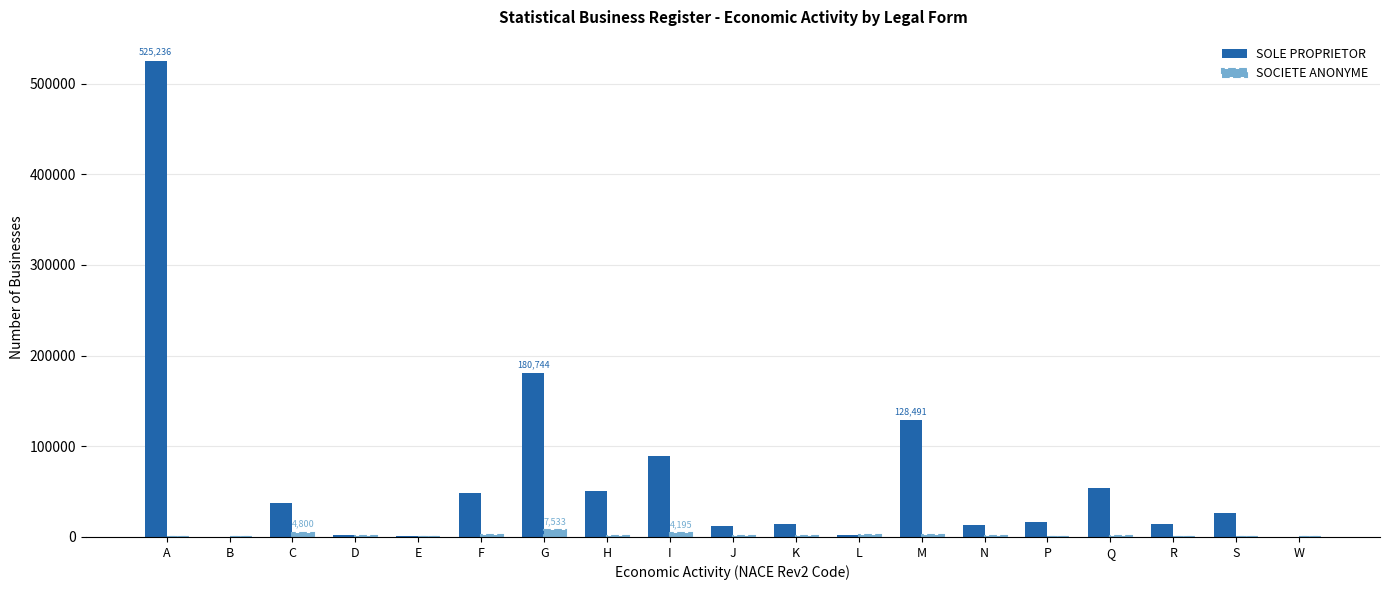

Is the value of SOCIETE ANONYME at E greater than the value of SOLE PROPRIETOR at F?

No